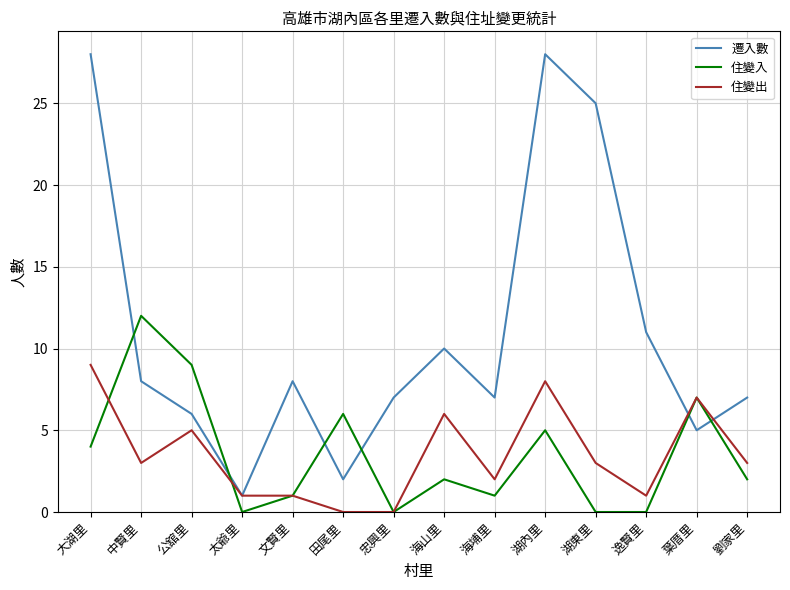

Where is the first local minimum for 住變出?

中賢里